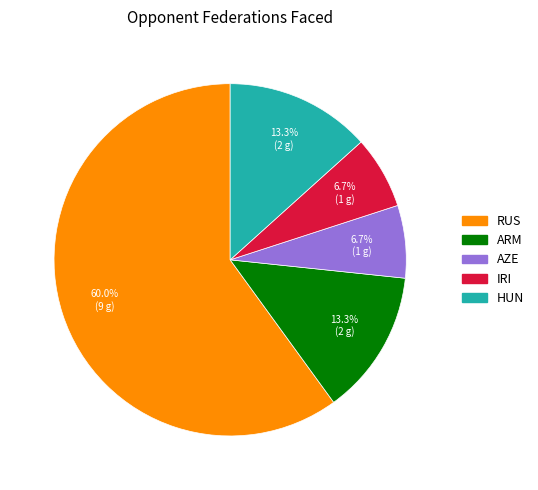

What is the largest slice in the pie chart?

RUS